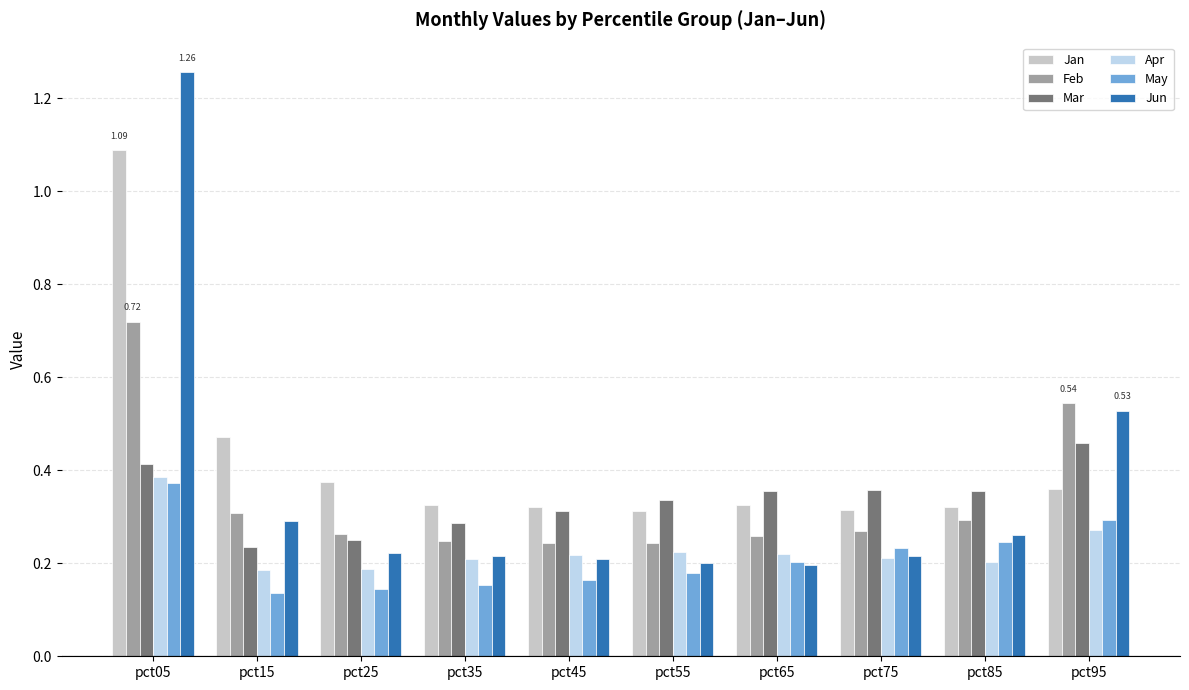

What is the sum of the Jan values at pct55 and pct35?

0.6